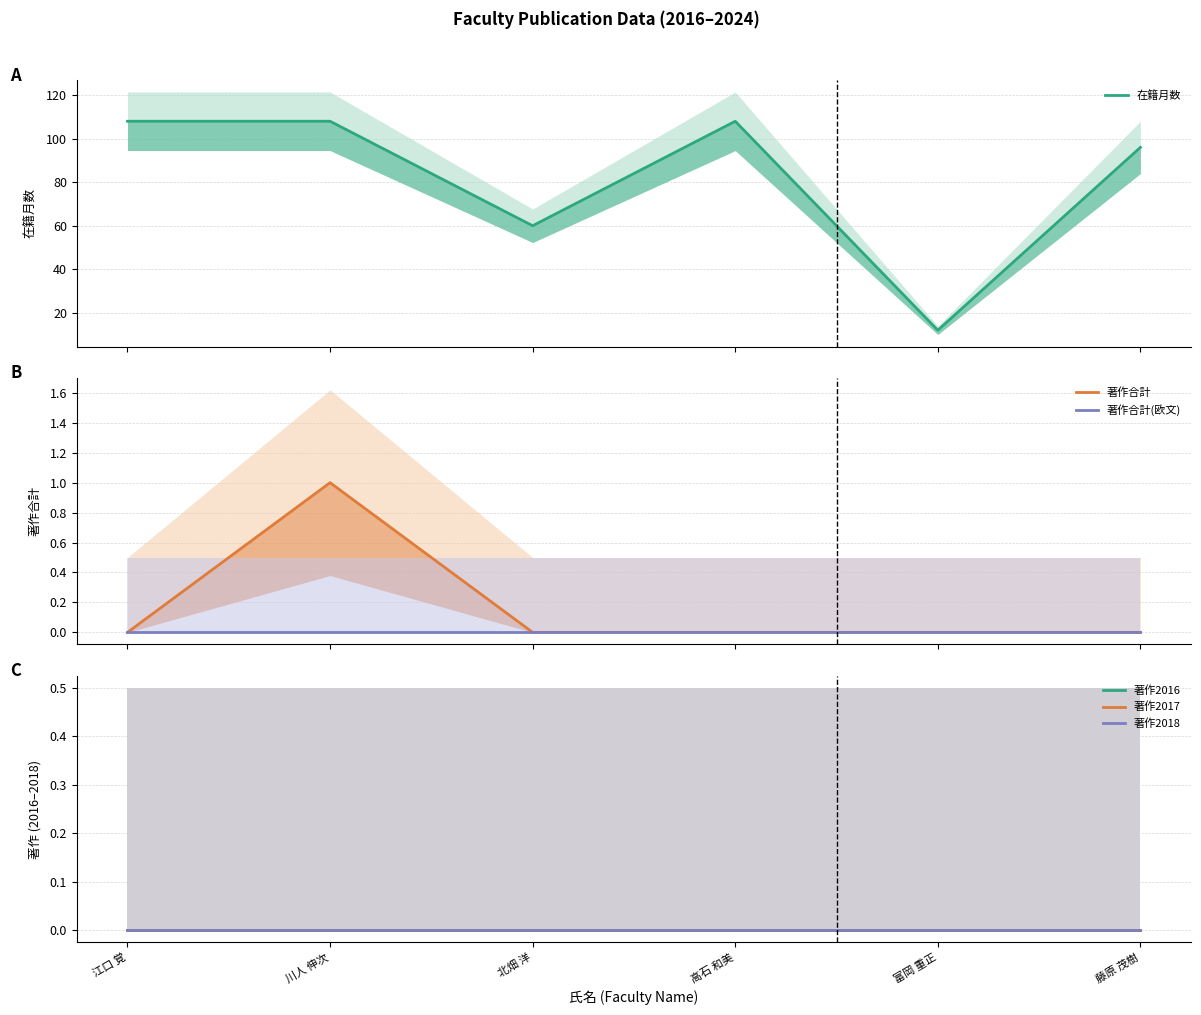

Count the 著作合計 values in the range 0 to 1.

6